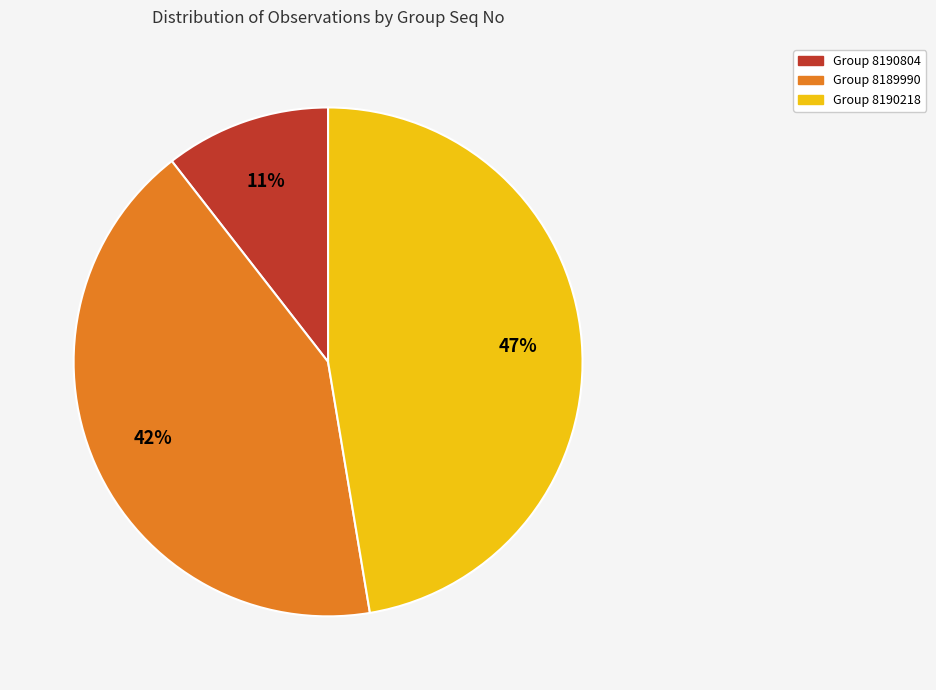

To the nearest percent, what is the average slice percentage?

33%